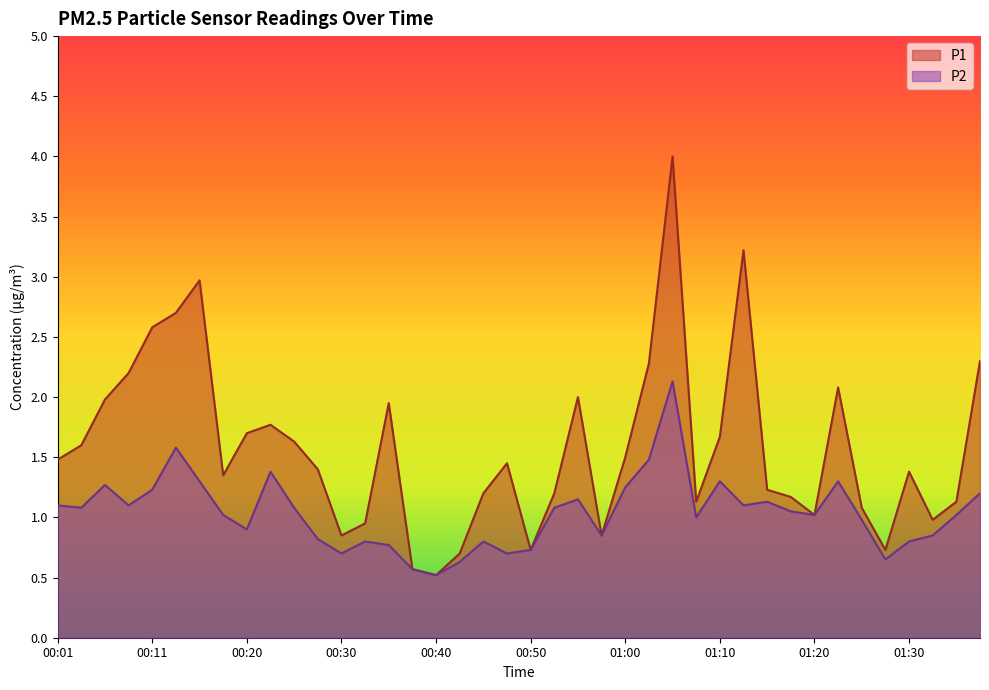

Where is the first local maximum for P1?

00:16